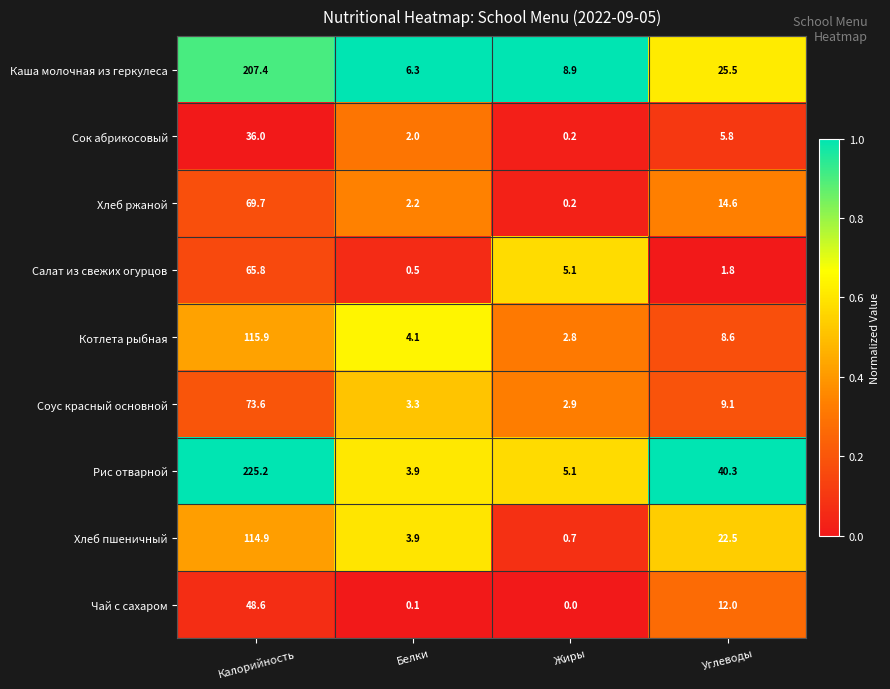

True or false: Рис отварной has a value of 8.6 at Жиры.

False